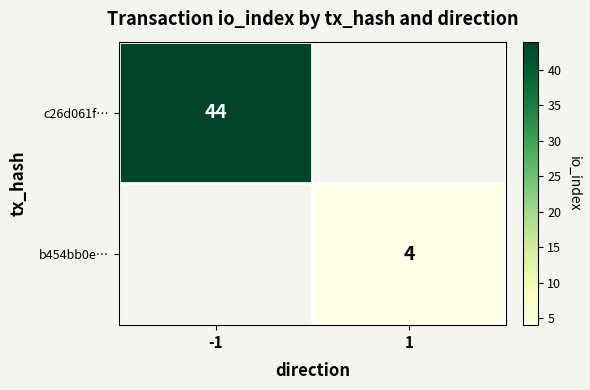

True or false: c26d061f… has a value of 44 at -1.

True